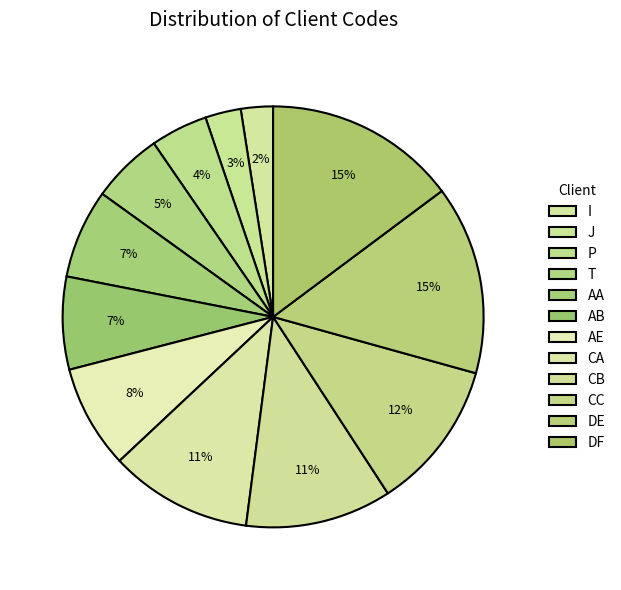

How many segments does this pie chart have?

12